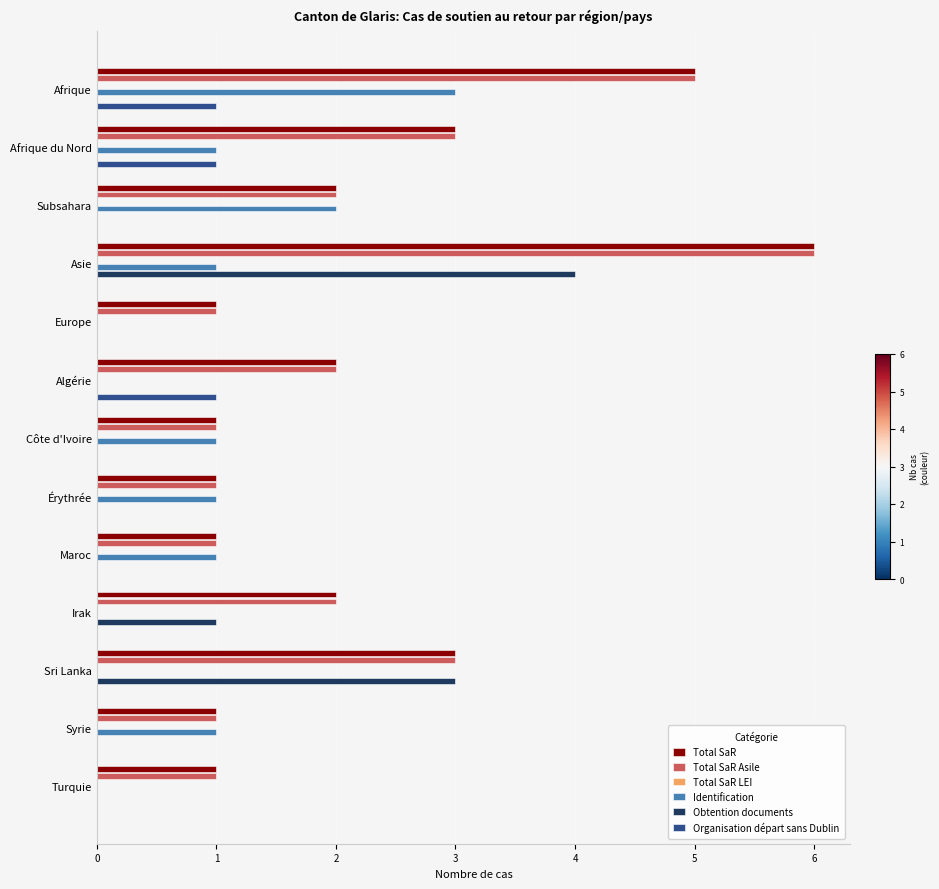

At how many categories does at least one series exceed 1?

7